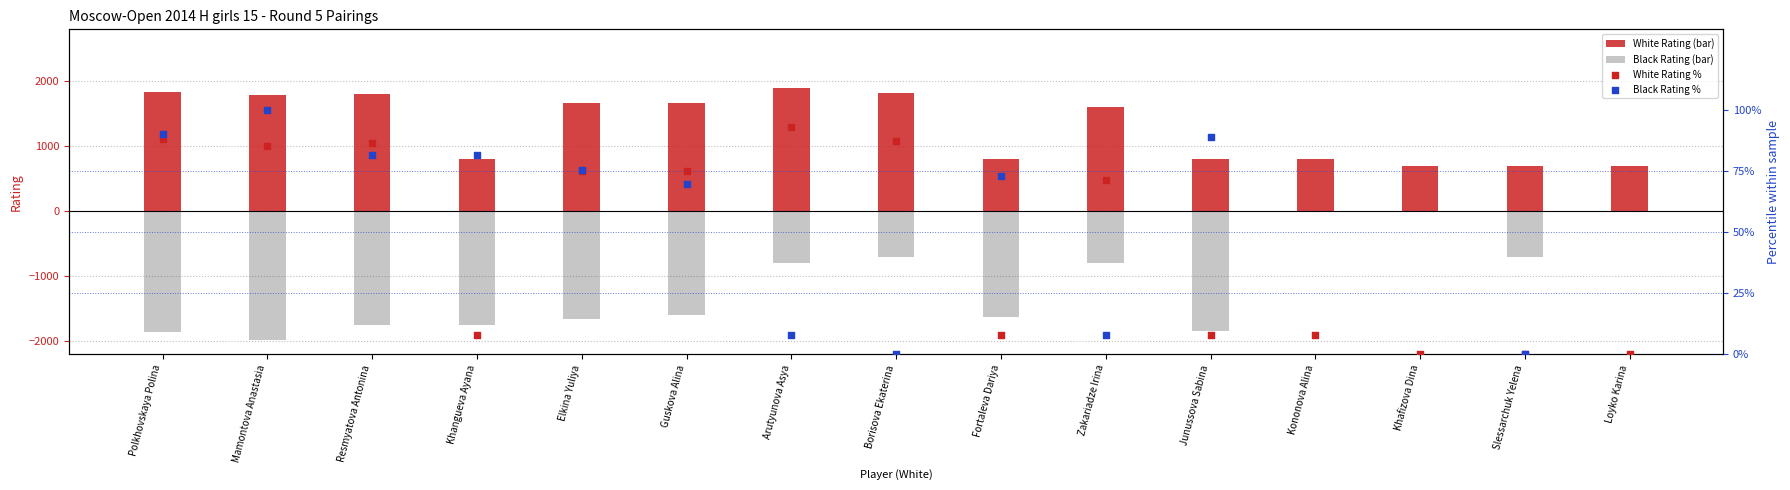

At how many categories does at least one series exceed -1483?

15